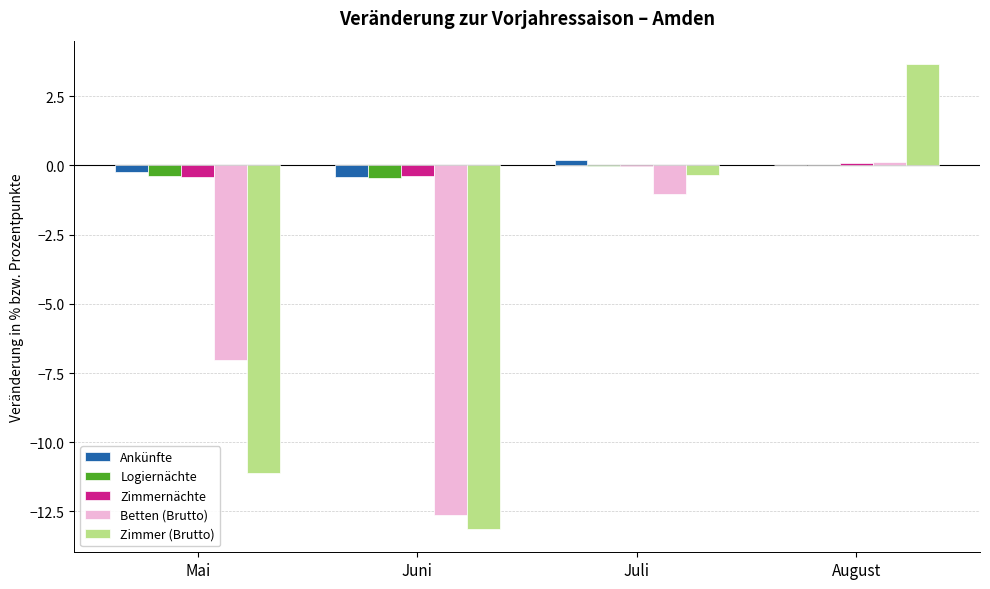

Which category has the highest value across all series?

August